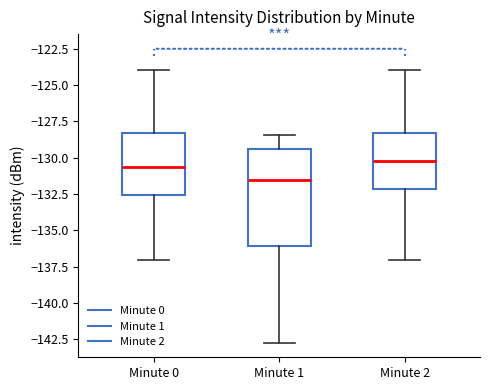

Comparing the boxes themselves (not the whiskers), which one is the tallest?

Minute 1